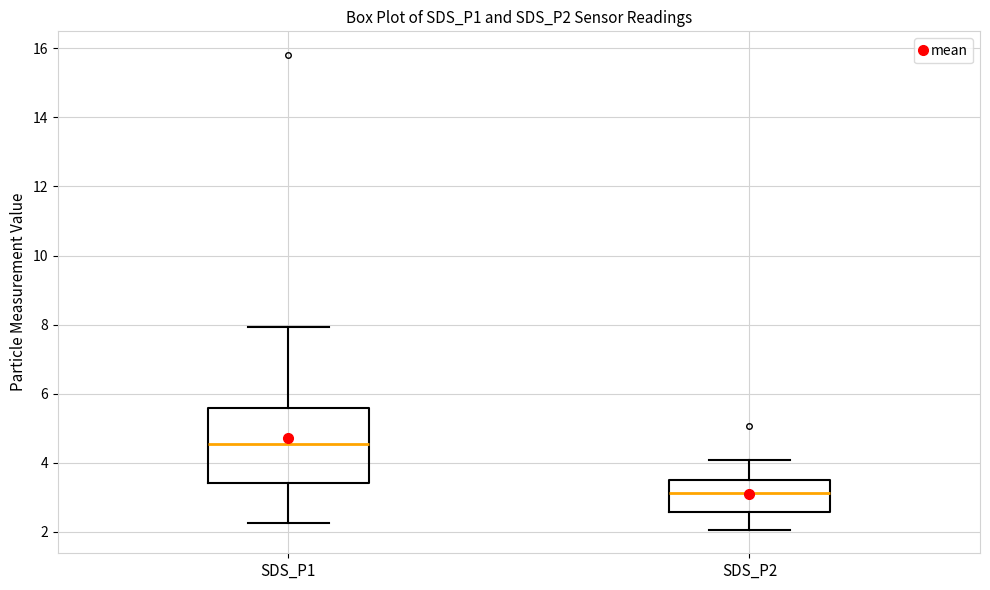

Reading left to right, transcribe this box plot: for each box, give where its median line is, the range the box spans, and where its two whiskers end, as read against the y-axis. The values are not printed on the chart, so give them approximately, as read against the axis.

SDS_P1: median 4.6, box 3.4 to 5.6, whiskers 2.2 to 8.0
SDS_P2: median 3.2, box 2.6 to 3.6, whiskers 2.0 to 4.0